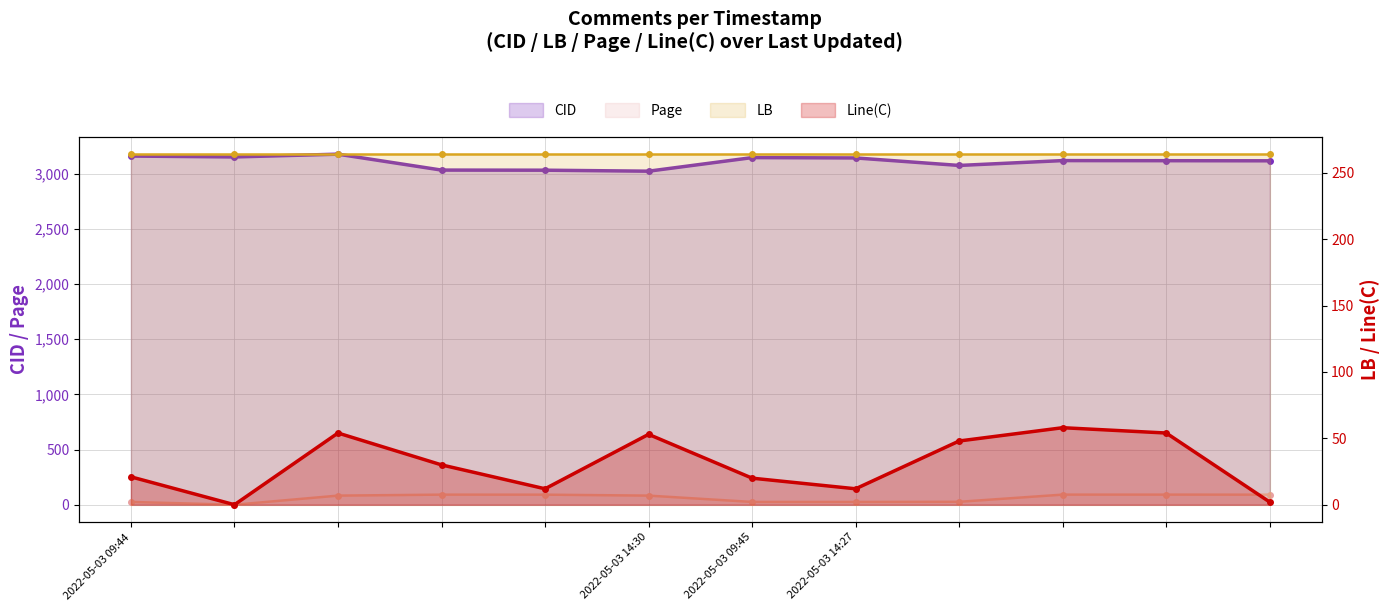

What is the label of the 3rd point from the left?

2022-05-03 09:45